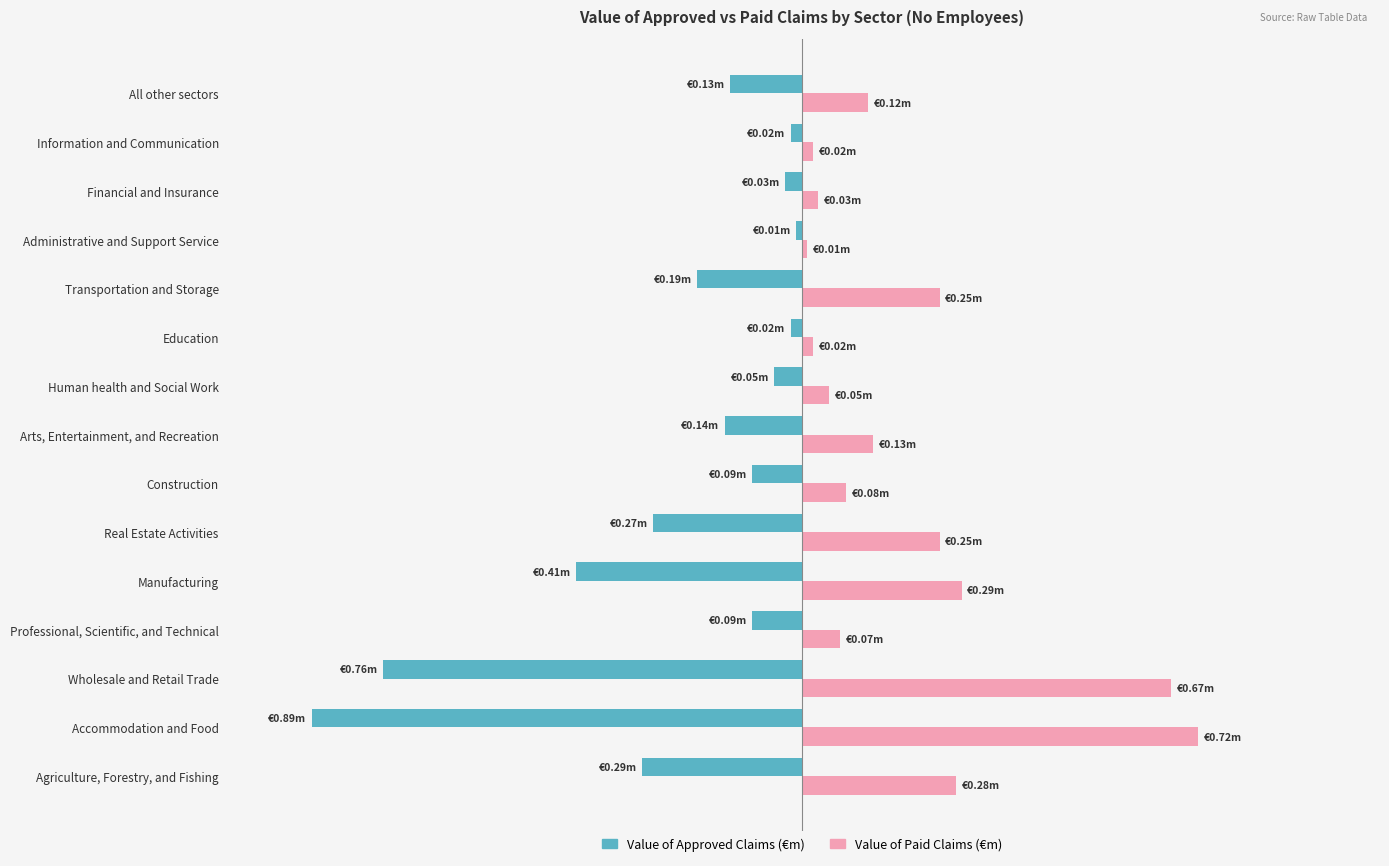

What is the value of the Value of Paid Claims bar at the 1st from the left?

0.3